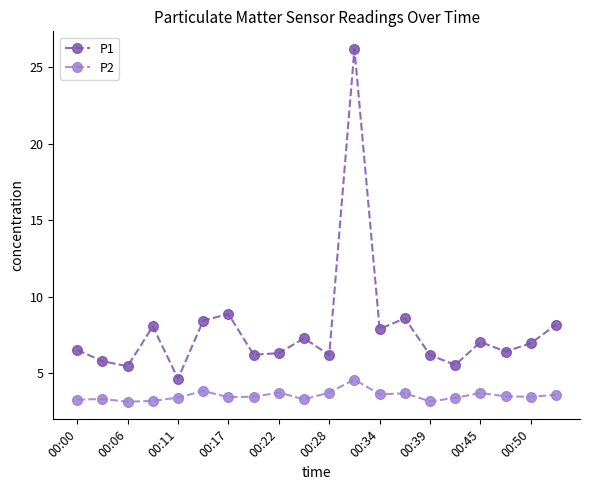

What is the value of the P1 point at the 5th from the left?

4.7